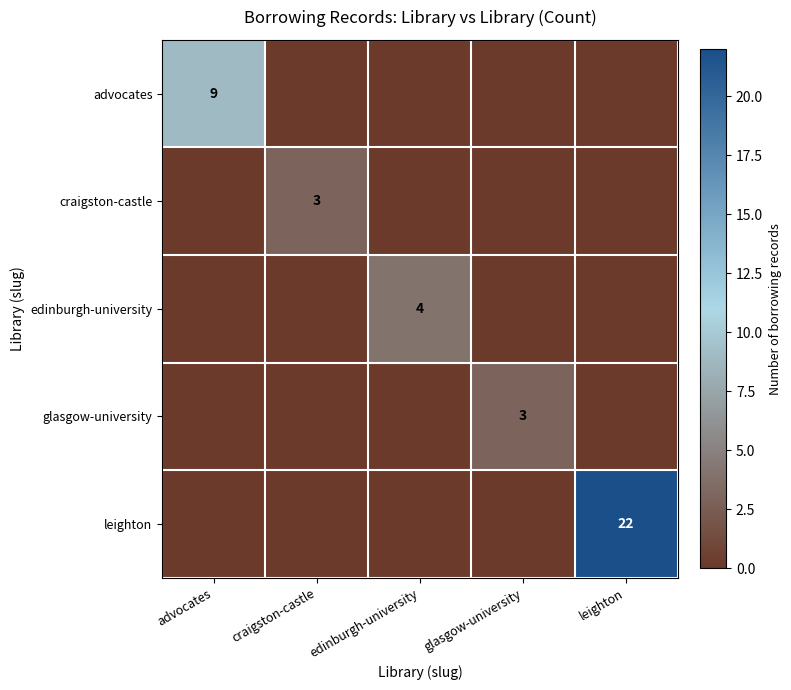

At how many categories does at least one series exceed 14?

1